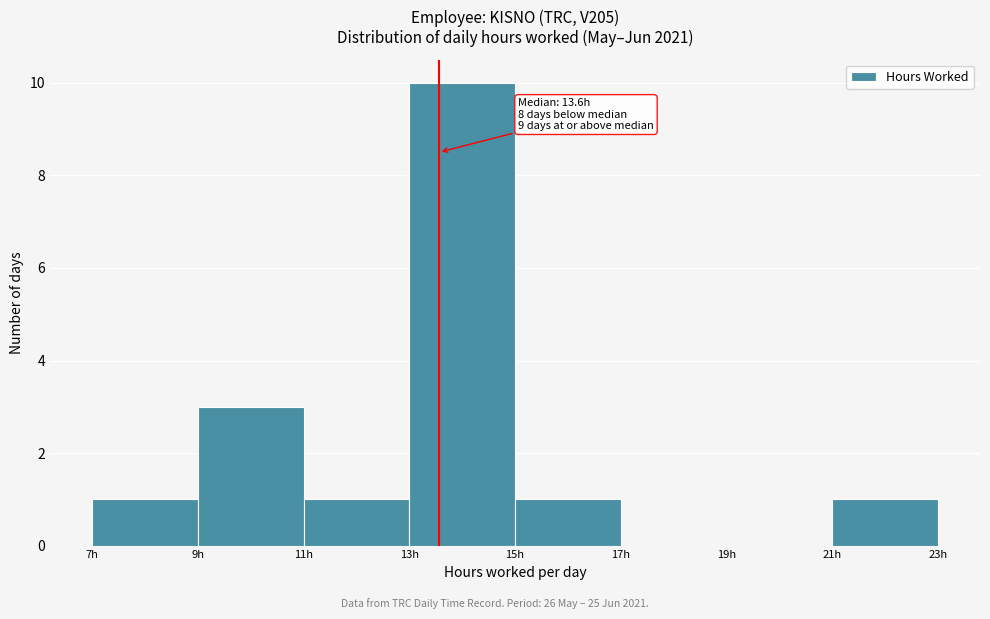

Over which range of the x-axis is the bar tallest?

13 to 15